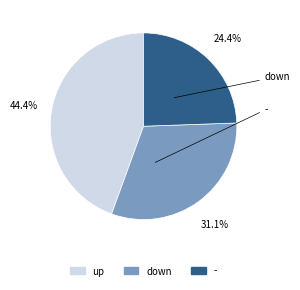

What percentage is NOT represented by down?

68.9%